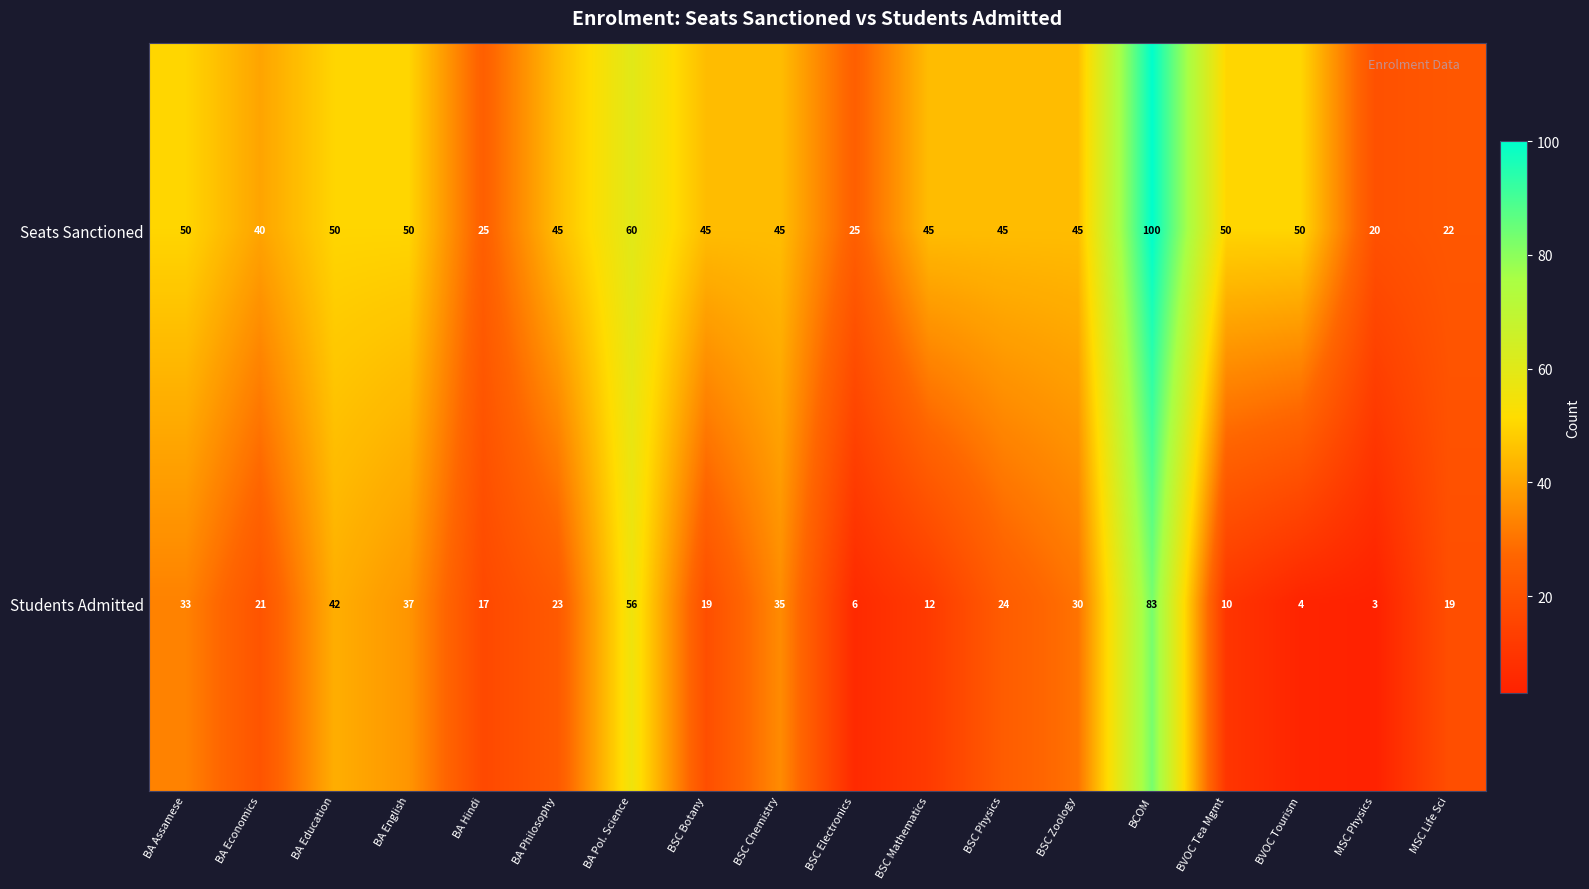

What is the total value across all series at BA Assamese?

83